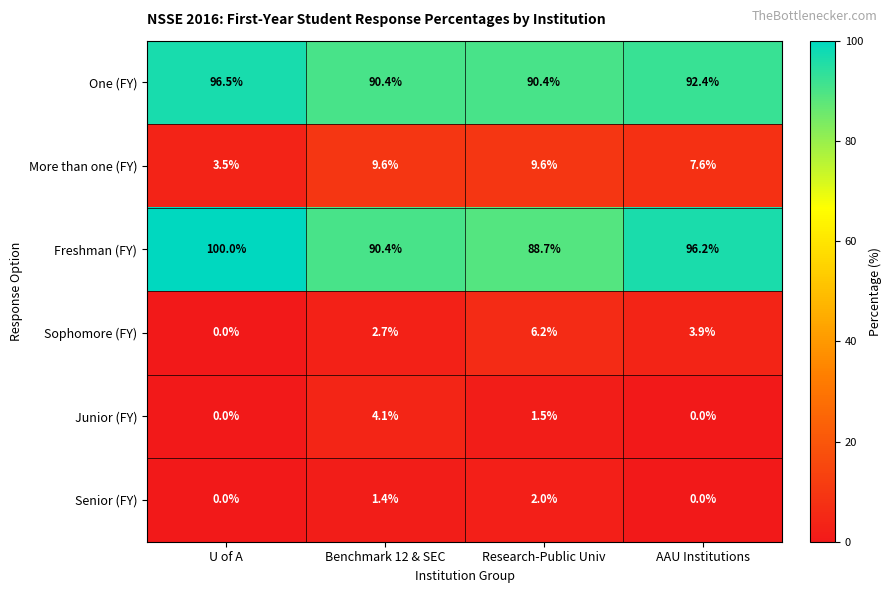

What is the difference between the second highest and second lowest values in the Senior (FY) series?

1.4